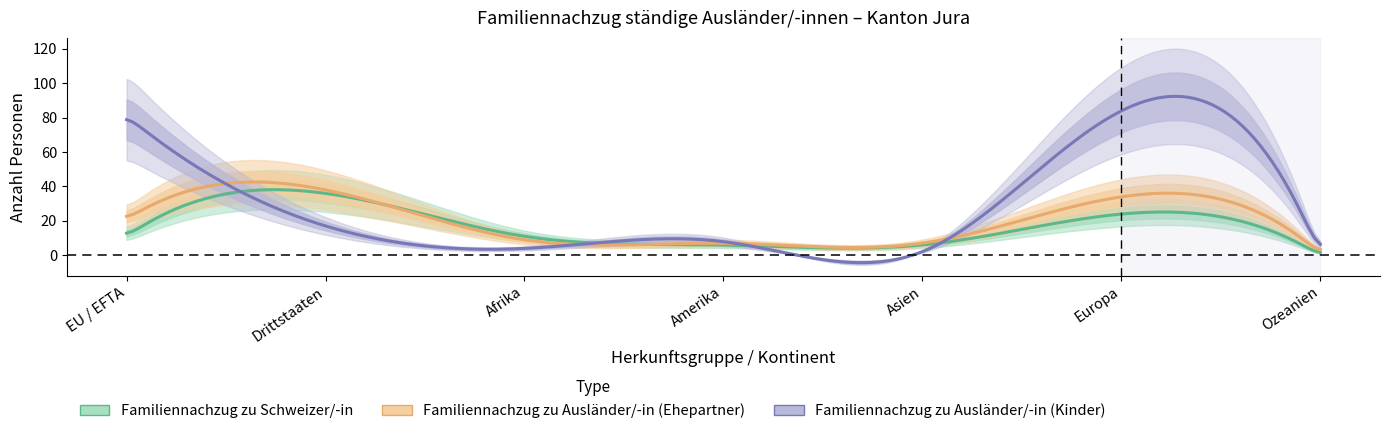

The value of Familiennachzug zu Ausländer/-in (Ehepartner) at Ozeanien is 1. True or false?

False